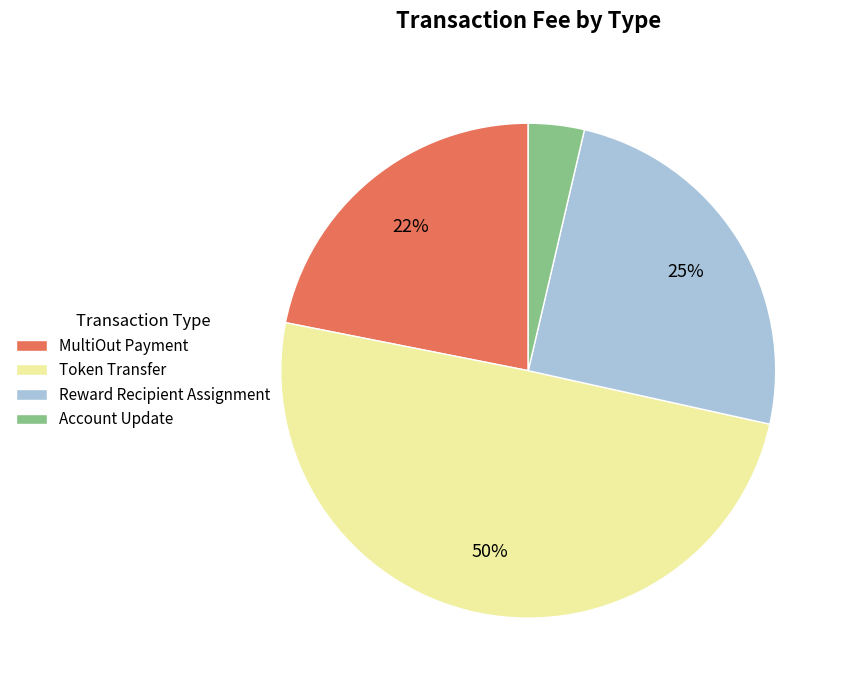

Does any single category account for the majority?

No